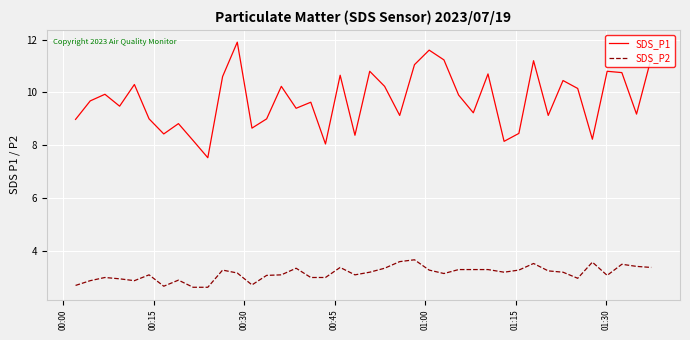

How many categories are shown in the chart?

40